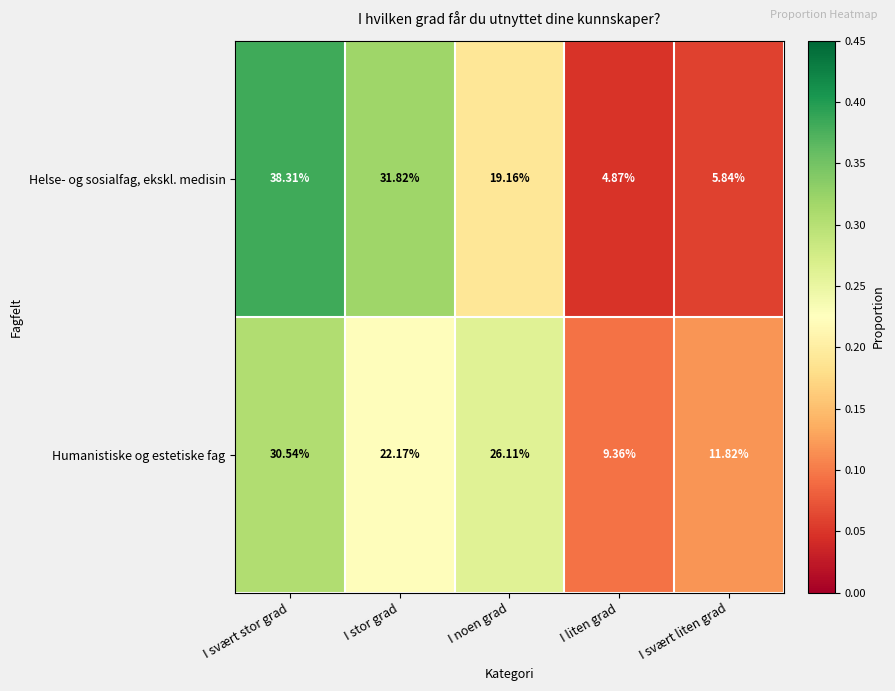

Which series changed the most between I svært stor grad and I svært liten grad?

Helse- og sosialfag, ekskl. medisin